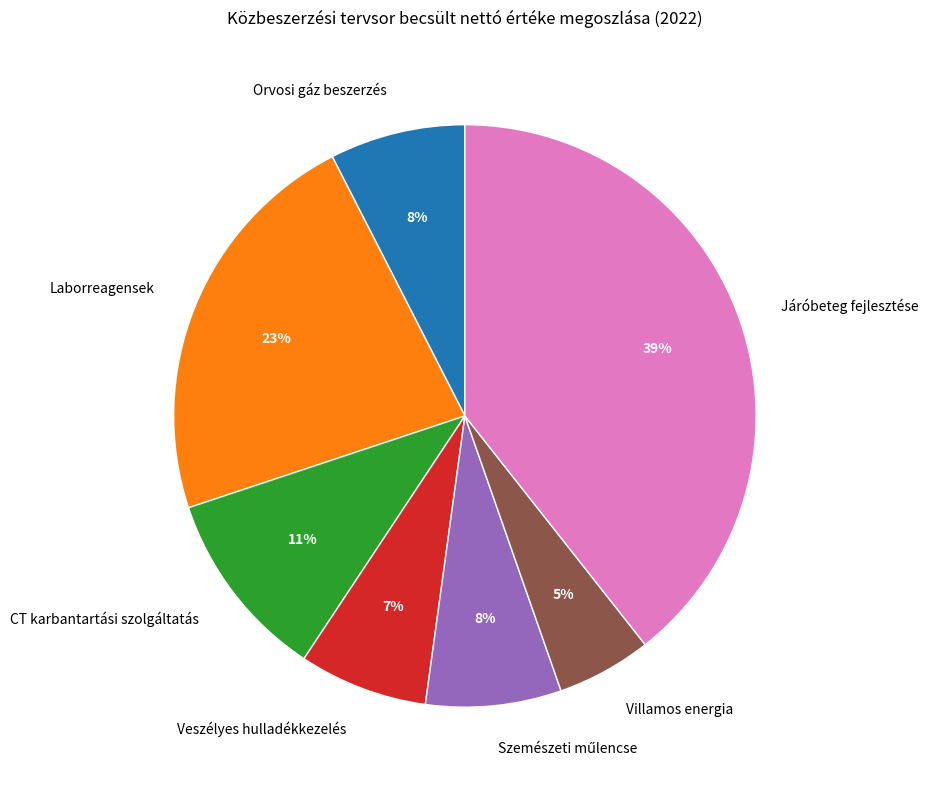

Is there any slice that represents more than half of the pie?

No